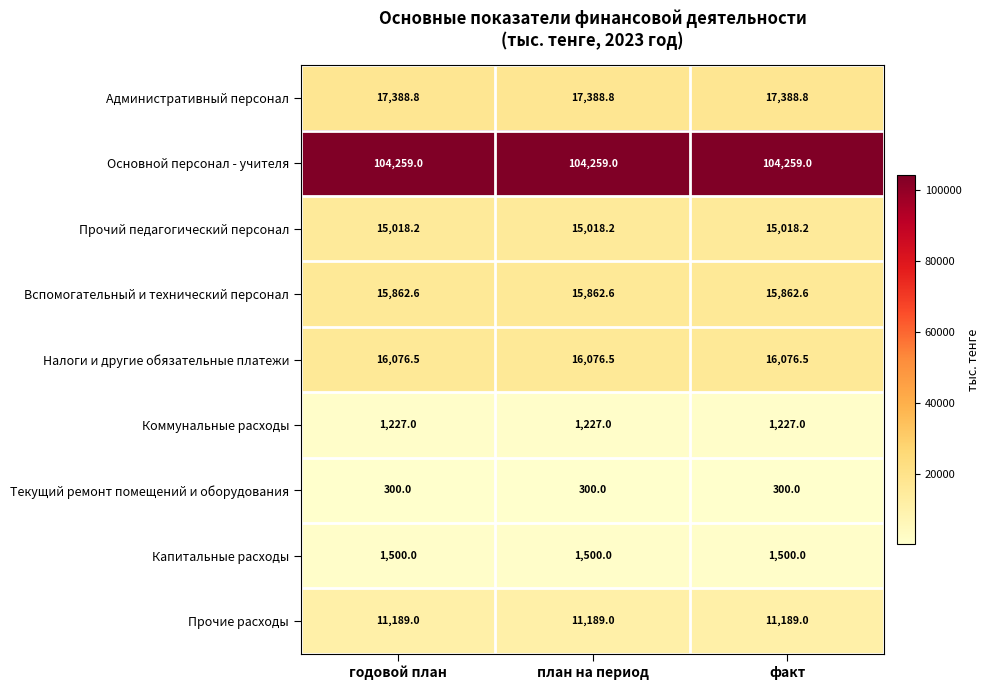

At факт, list the series in order from largest to smallest.

Основной персонал - учителя, Административный персонал, Налоги и другие обязательные платежи, Вспомогательный и технический персонал, Прочий педагогический персонал, Прочие расходы, Капитальные расходы, Коммунальные расходы, Текущий ремонт помещений и оборудования